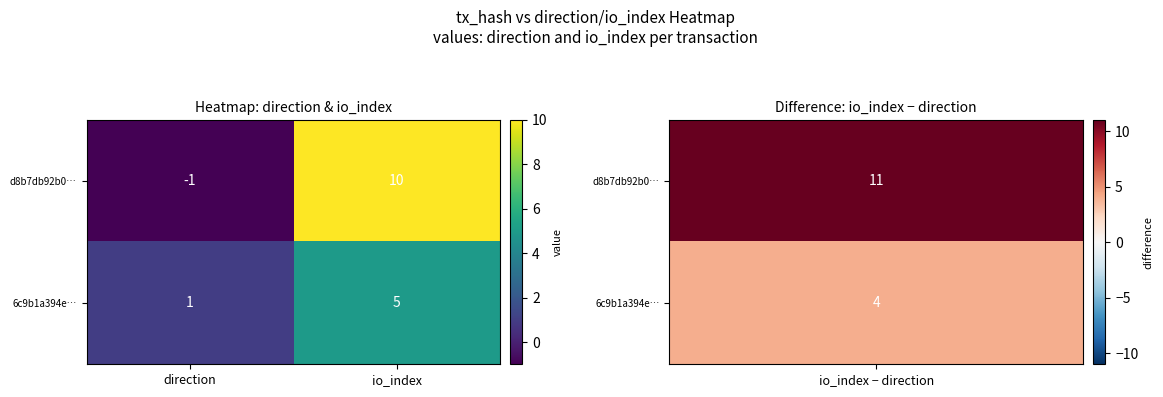

Where is 6c9b1a394e… nearest to the value 3?

direction